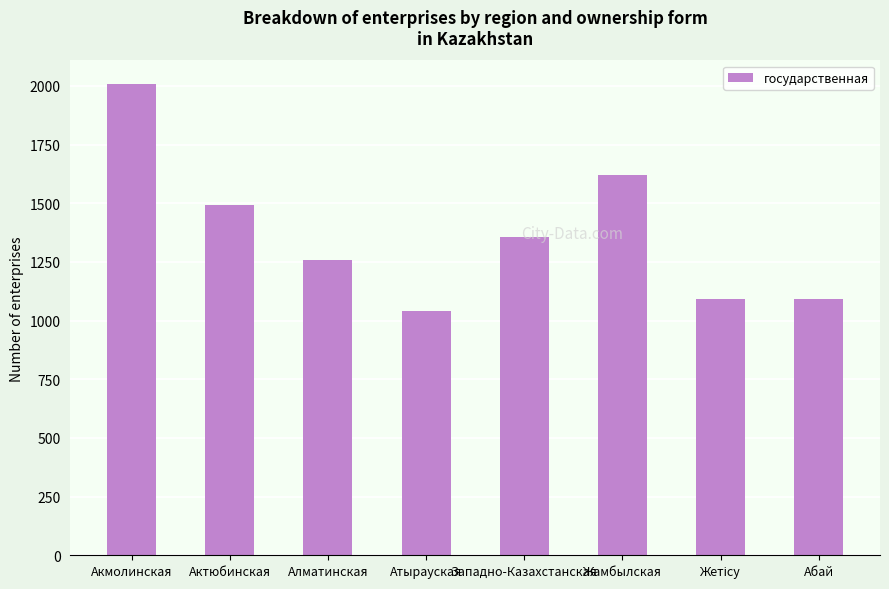

The value at Жамбылская is 946. True or false?

False